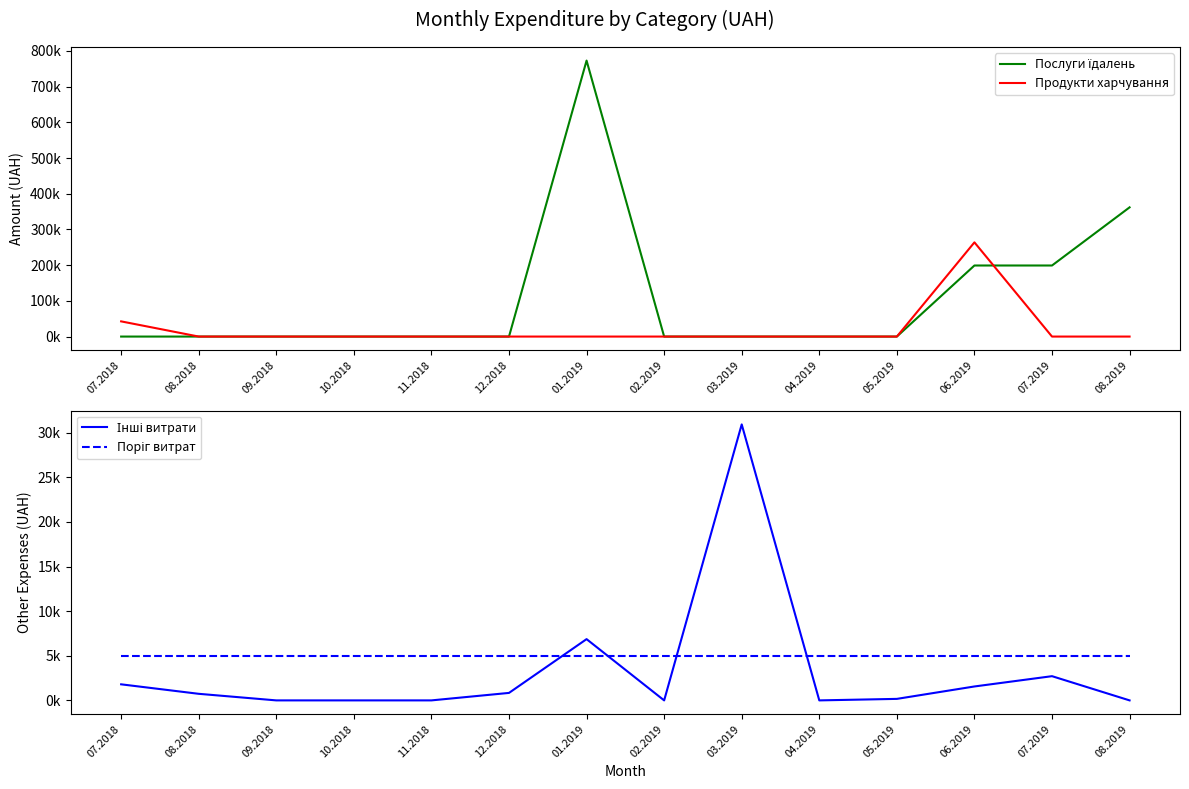

Is it true that Послуги їдалень equals 0.0 at 02.2019?

True